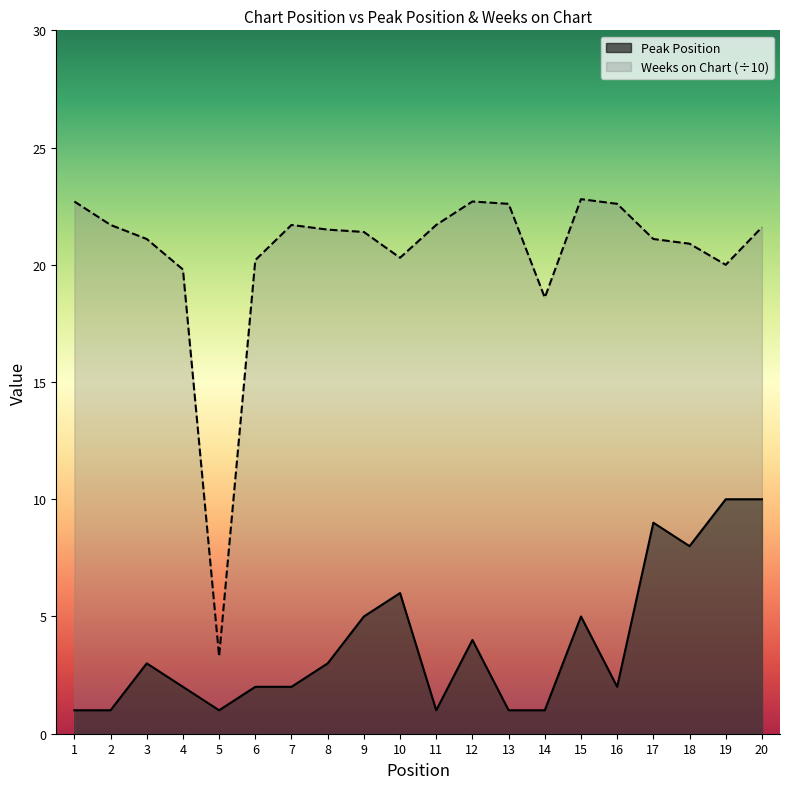

Reading right to left, what are all the values shown in this chart?

Peak Position: 10.0	10.0	8.0	9.0	2.0	5.0	1.0	1.0	4.0	1.0	6.0	5.0	3.0	2.0	2.0	1.0	2.0	3.0	1.0	1.0
Weeks on Chart: 21.6	20.0	20.9	21.1	22.6	22.8	18.6	22.6	22.7	21.7	20.3	21.4	21.5	21.7	20.2	3.3	19.8	21.1	21.7	22.7